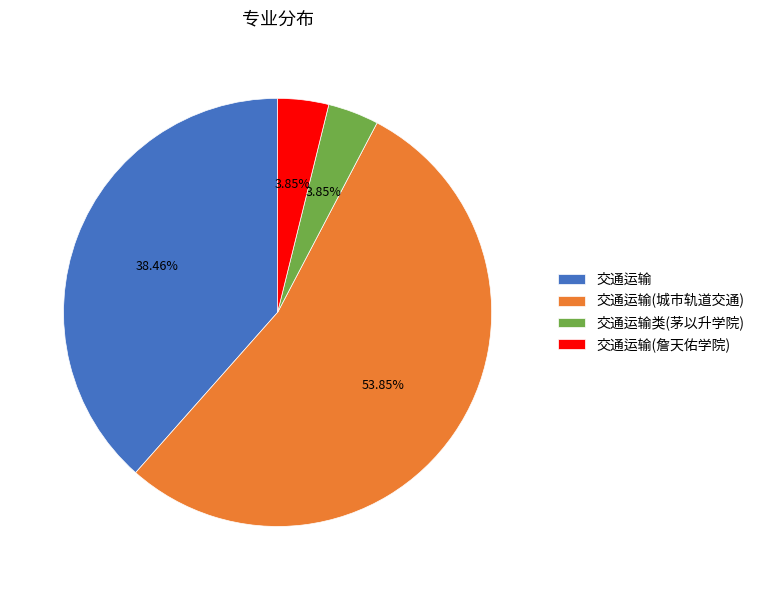

What is the total percentage of 交通运输(詹天佑学院) and 交通运输类(茅以升学院)?

7.7%